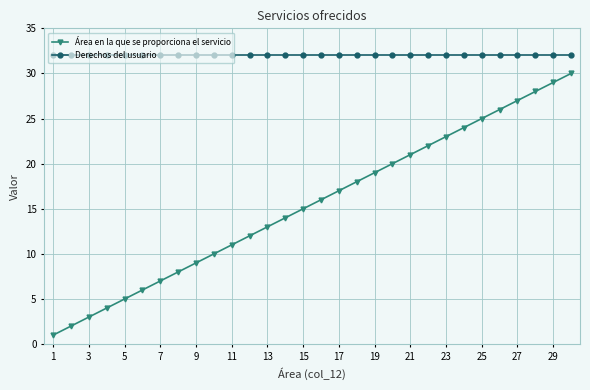

What is the lowest value of the Derechos del usuario series?

32